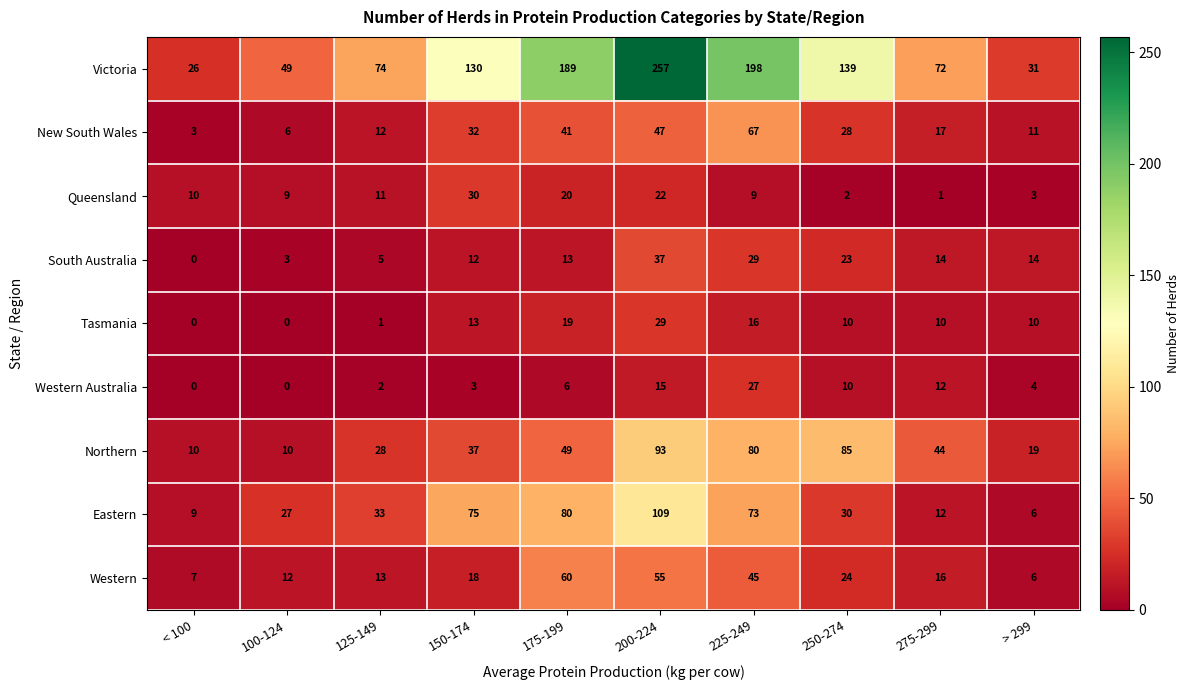

What is the spread (max minus min) of values at 100-124?

49